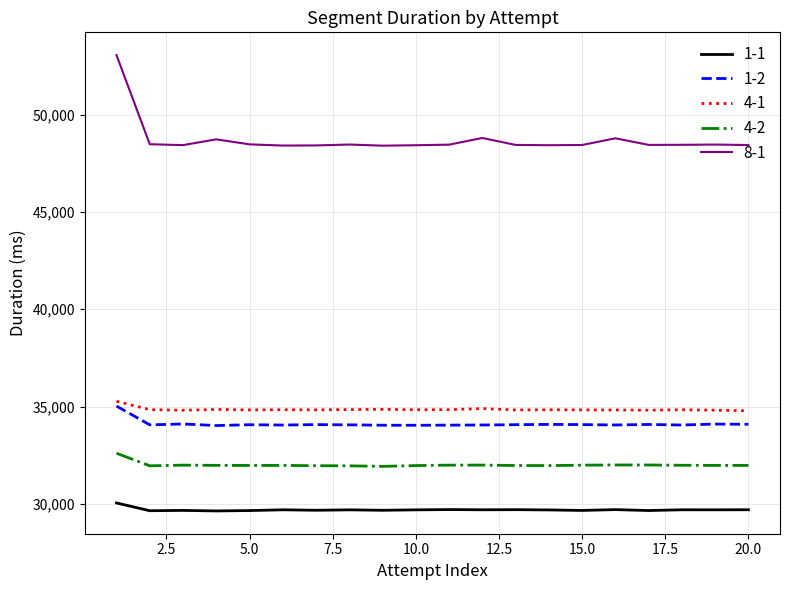

What is the highest value of the 8-1 series?

53070